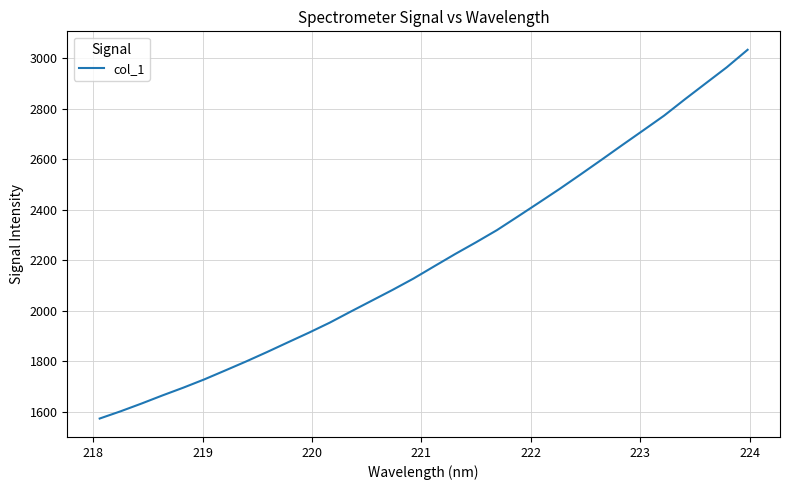

Count the number of data series in this chart.

1